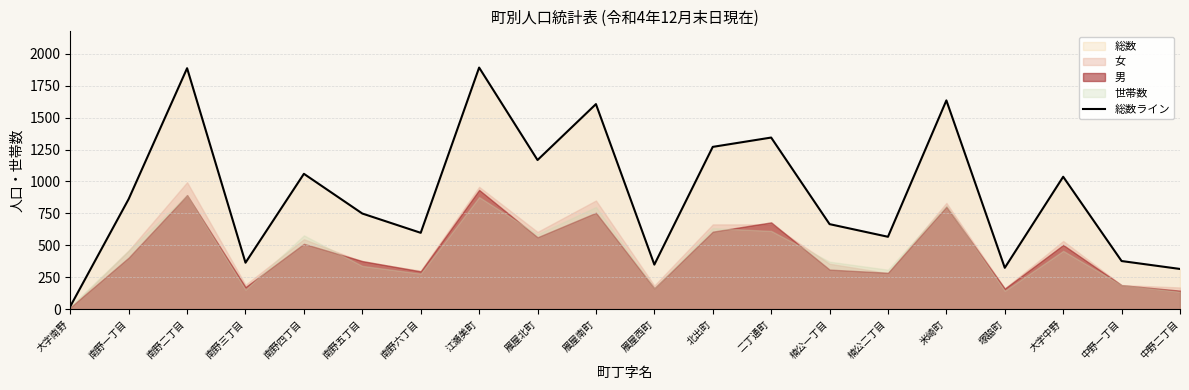

Where is the first local minimum?

南野三丁目